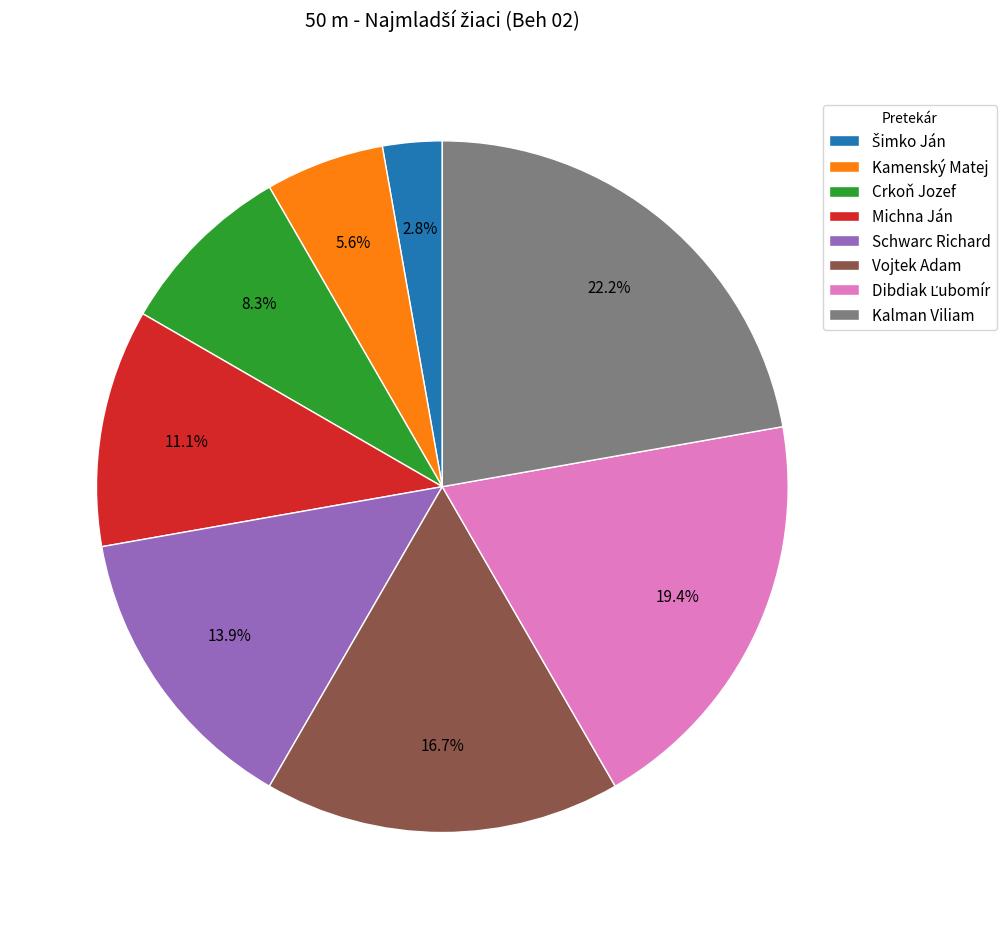

Approximately how many times larger is the value at Crkoň Jozef compared to Vojtek Adam?

0.5